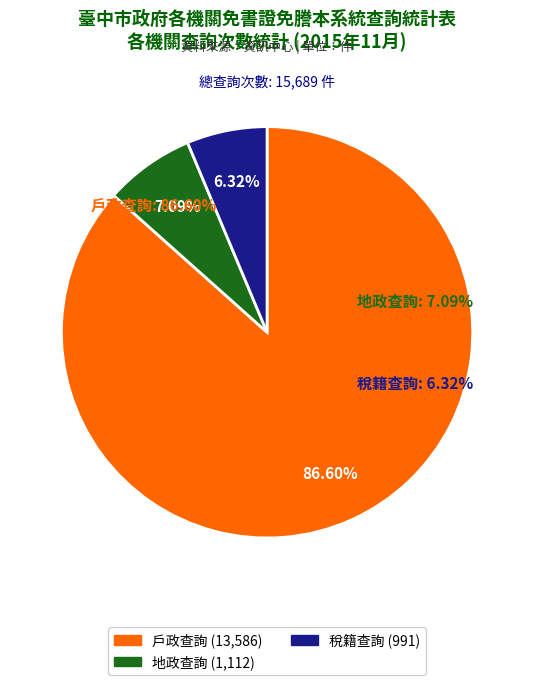

What is the smallest slice in the pie chart?

稅籍查詢